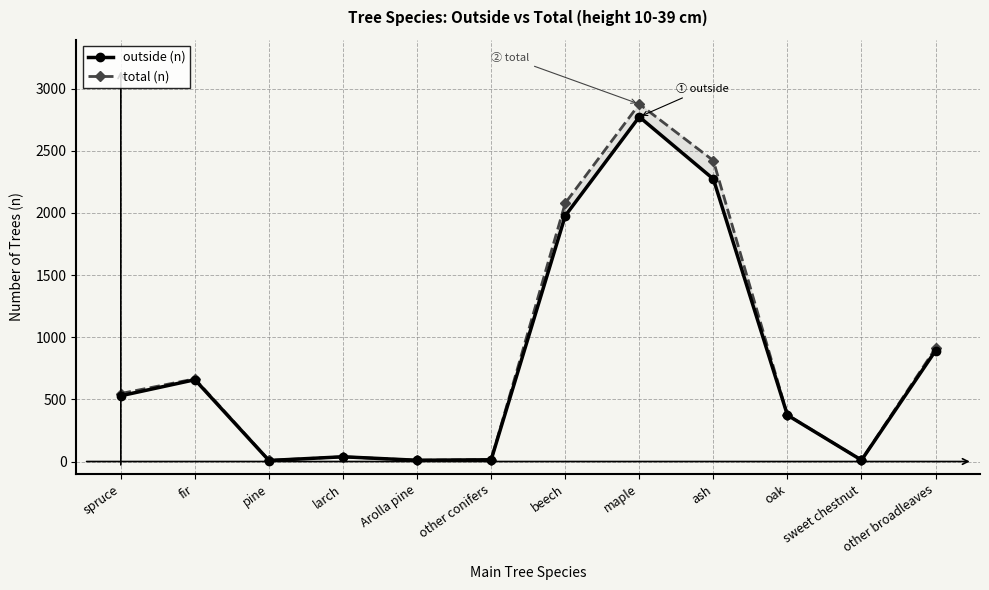

True or false: outside (n) and total (n) cross at least once.

False